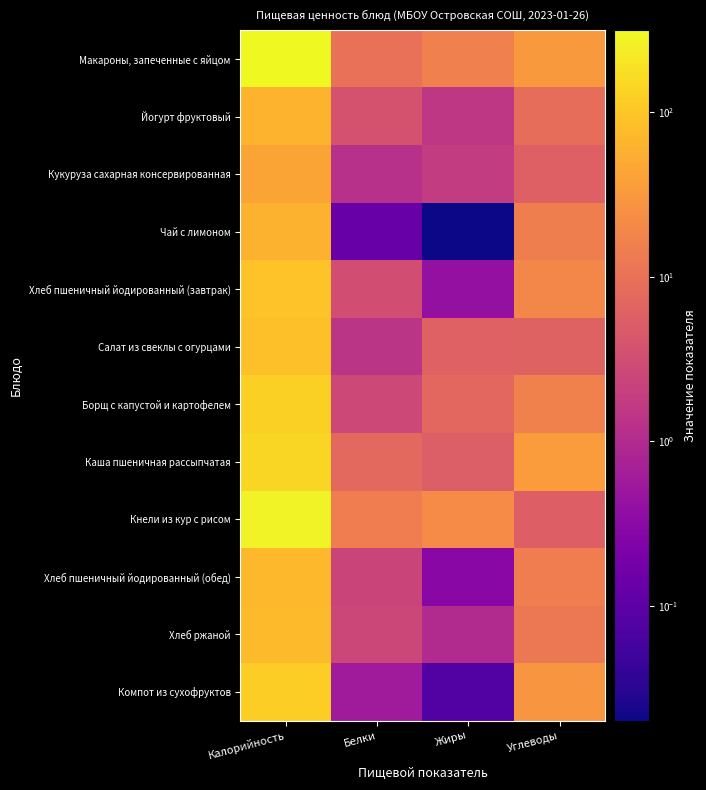

Rank the series by their maximum value, from highest to lowest.

Макароны, запеченные с яйцом, Кнели из кур с рисом, Каша пшеничная рассыпчатая, Борщ с капустой и картофелем, Компот из сухофруктов, Хлеб пшеничный йодированный (завтрак), Салат из свеклы с огурцами, Хлеб ржаной, Хлеб пшеничный йодированный (обед), Йогурт фруктовый, Чай с лимоном, Кукуруза сахарная консервированная